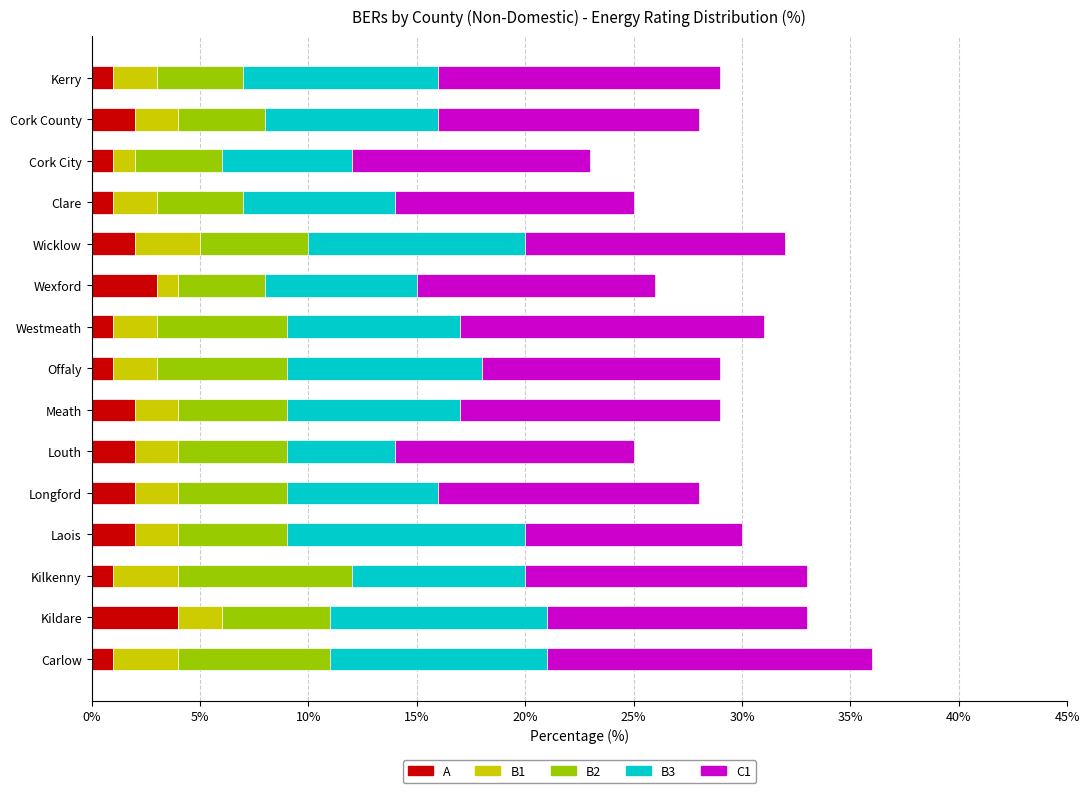

What is the total value across all series at Wicklow?

32